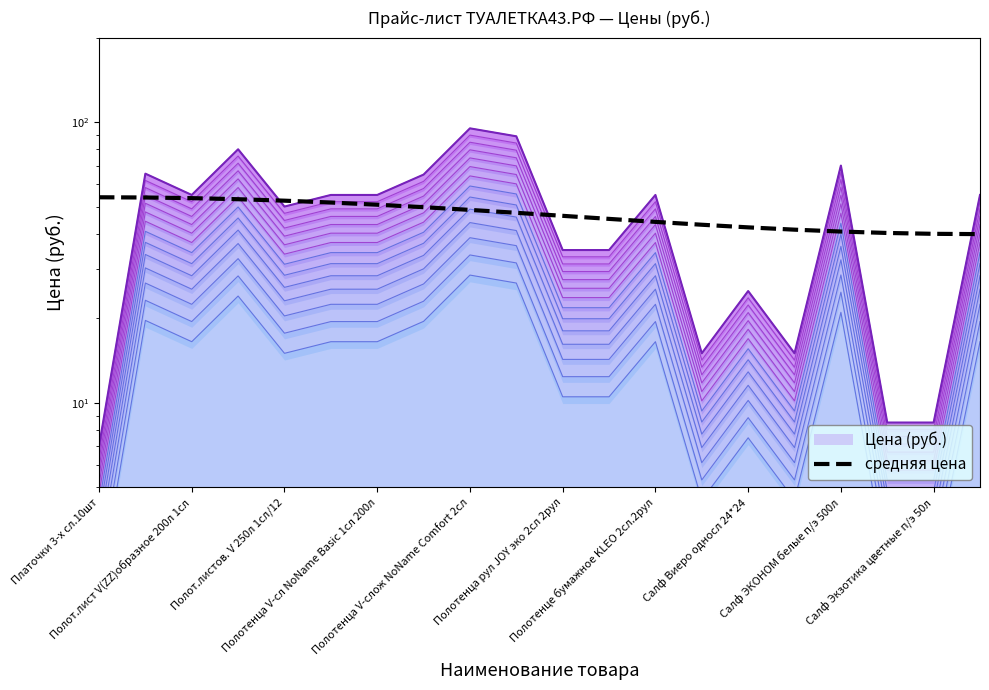

What is the change in value from Полот.листов. V 250л 1сл/12 to 15?

-12.2